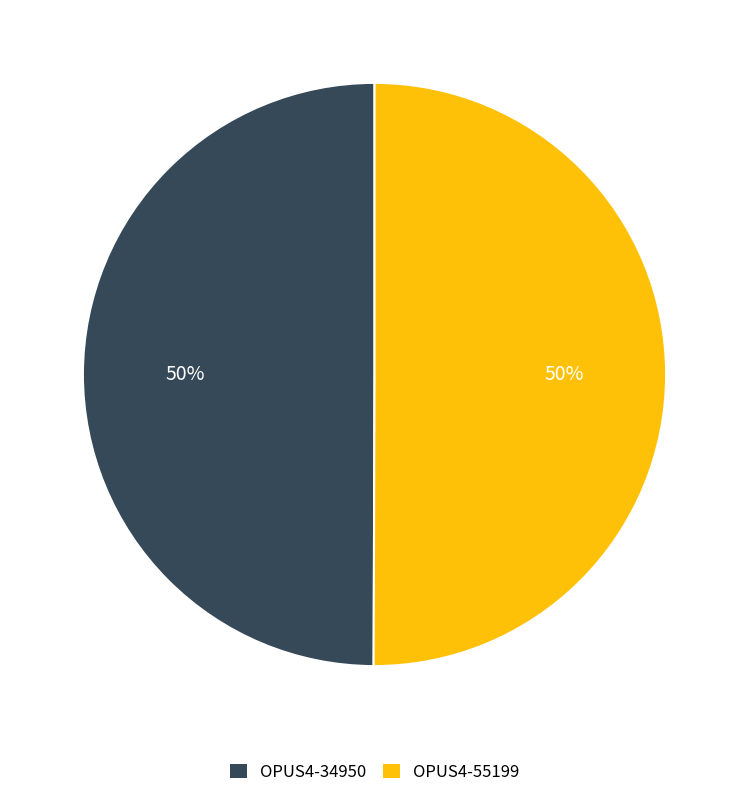

Count the number of slices in the pie.

2